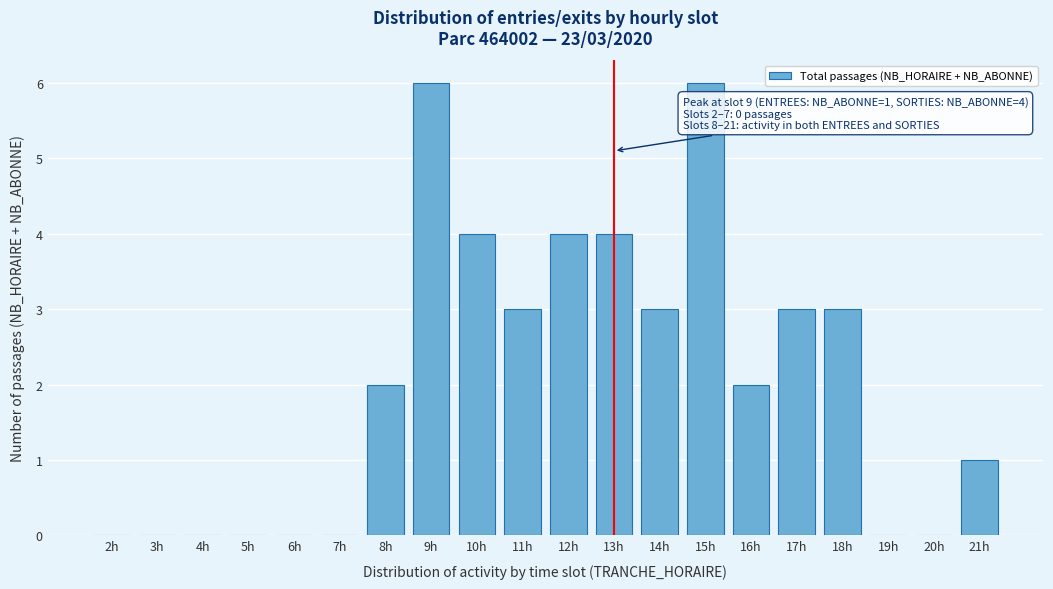

Reading left to right, list all the values displayed in this chart.

2h=0	3h=0	4h=0	5h=0	6h=0	7h=0	8h=2	9h=6	10h=4	11h=3	12h=4	13h=4	14h=3	15h=6	16h=2	17h=3	18h=3	19h=0	20h=0	21h=1